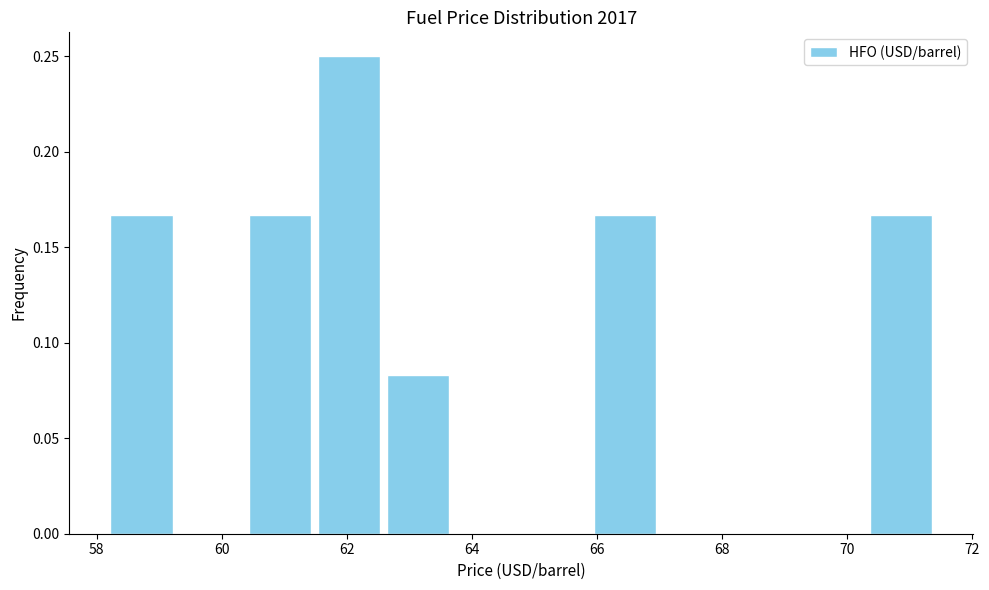

Reading left to right, transcribe this chart: for each bar, give the range it covers on the x-axis and its height. Neither the bar edges nor the heights are printed on the chart, so give them approximately, as read against the axes.

58.2 to 59.2: 0.165
59.2 to 60.4: 0
60.4 to 61.4: 0.165
61.4 to 62.6: 0.250
62.6 to 63.6: 0.085
63.6 to 64.8: 0
64.8 to 65.8: 0
65.8 to 67.0: 0.165
67.0 to 68.2: 0
68.2 to 69.2: 0
69.2 to 70.4: 0
70.4 to 71.4: 0.165